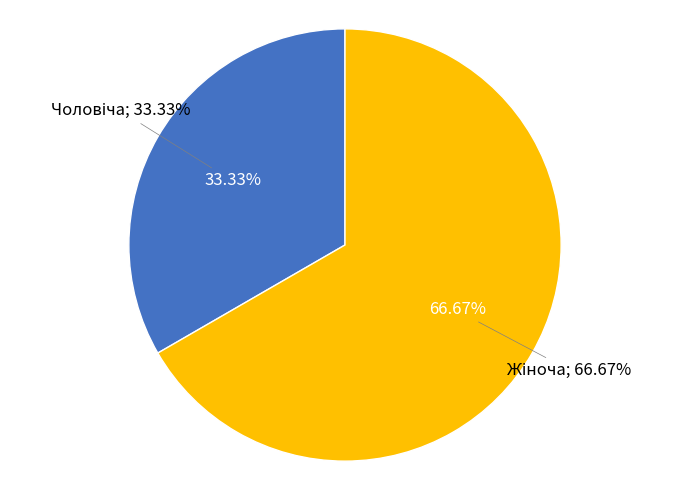

To the nearest percent, what is the difference between the largest and smallest slice percentages?

33%